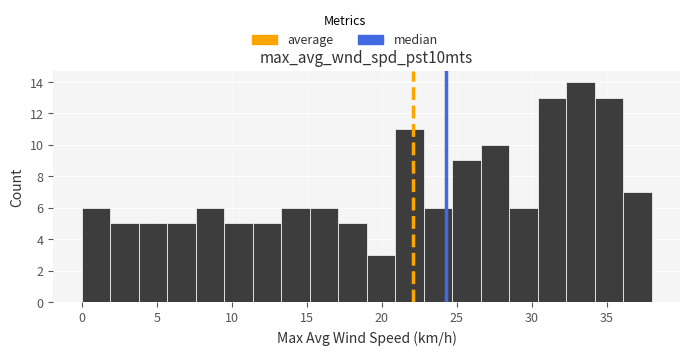

Read against the x-axis, roughly where is the centre of the tallest bar?

33.5